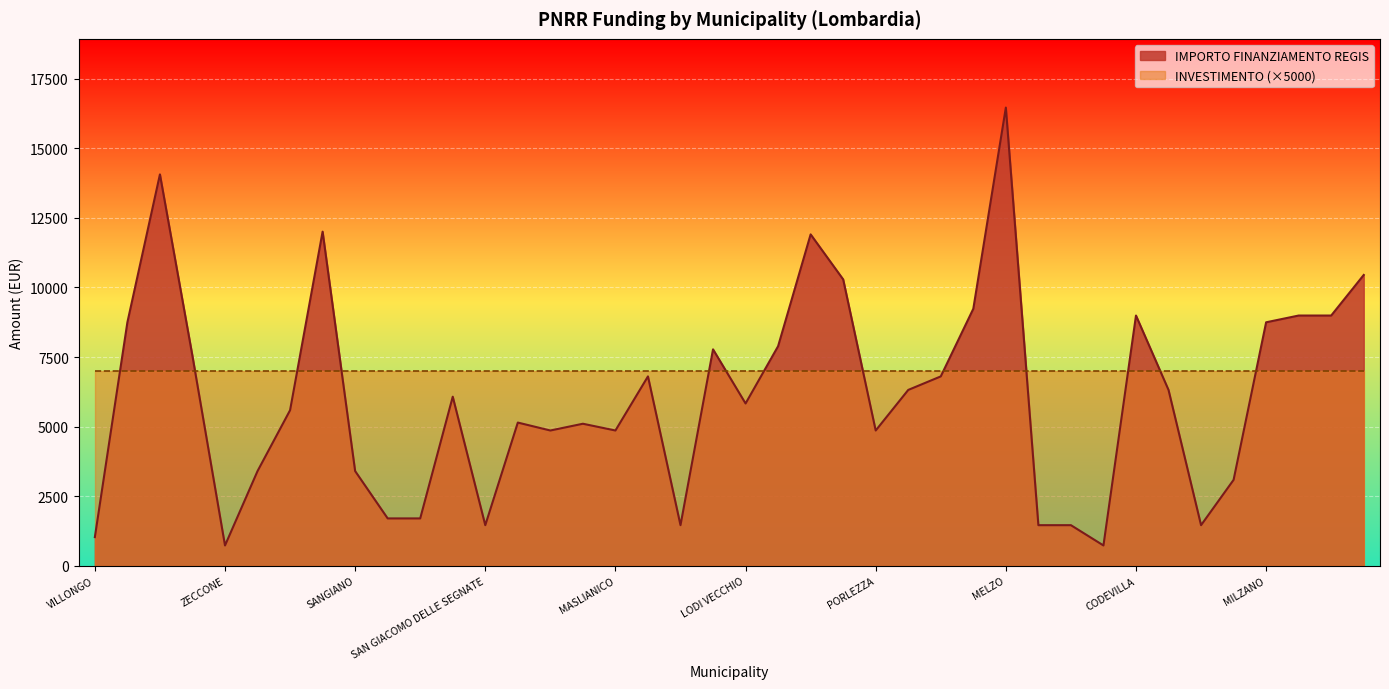

List the labels in order of value, smallest first.

ZECCONE, ALAGNA, VILLONGO, SAN GIACOMO DELLE SEGNATE, QUINTANO, TROVO, SOMMO, SECUGNAGO, CASALE CREMASCO-VIDOLASCO, CASALMORANO, POZZO DADDA, BRENNA, SANGIANO, VISTARINO, MASLIANICO, PORLEZZA, FIESCO, OFFANENGO, PAGNONA, LODI VECCHIO, INARZO, TELGATE, CLAINO CON OSTENO, CETO, PORTO VALTRAVAGLIA, FILIGHERA, BREME, GAGGIANO, GORNO, MILZANO, CODEVILLA, BORDOLANO, GABBIONETA BINANUOVA, SOMAGLIA, CASTANO PRIMO, ADRARA SAN ROCCO, VILLANOVA DARDENGHI, BUSSERO, VILLA CORTESE, MELZO